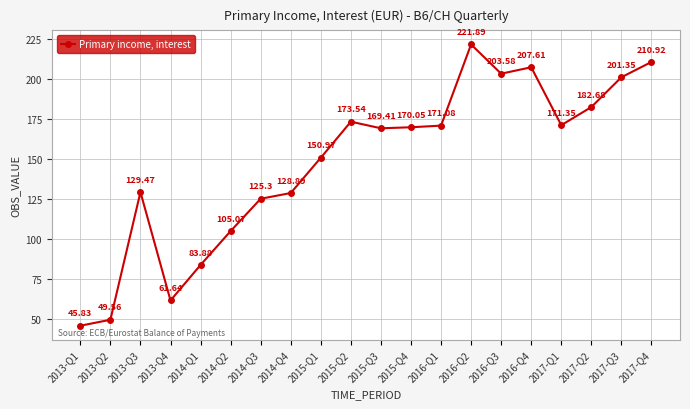

Count the number of categories in the chart.

20